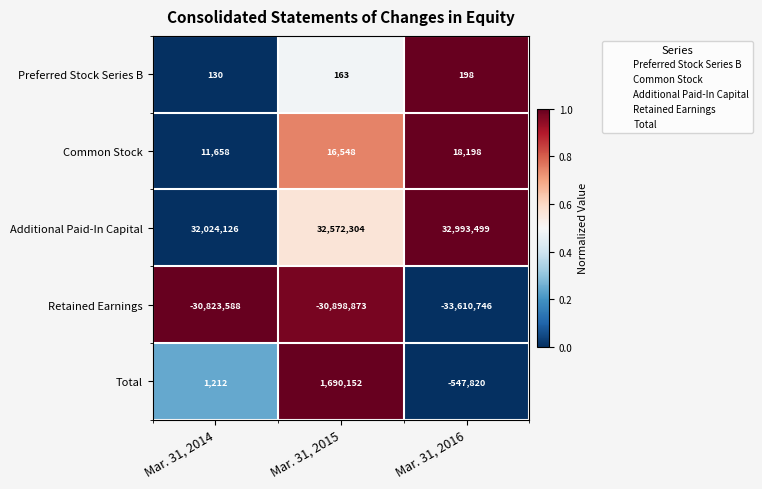

Rank the categories by Additional Paid-In Capital value from lowest to highest.

Mar. 31, 2014, Mar. 31, 2015, Mar. 31, 2016